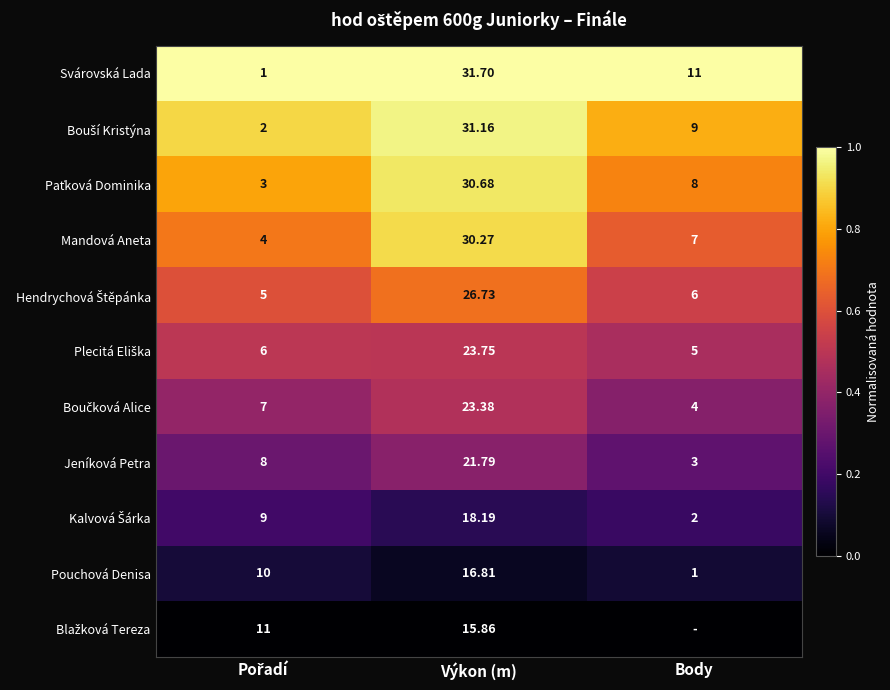

Where is Mandová Aneta nearest to the value 17?

Body